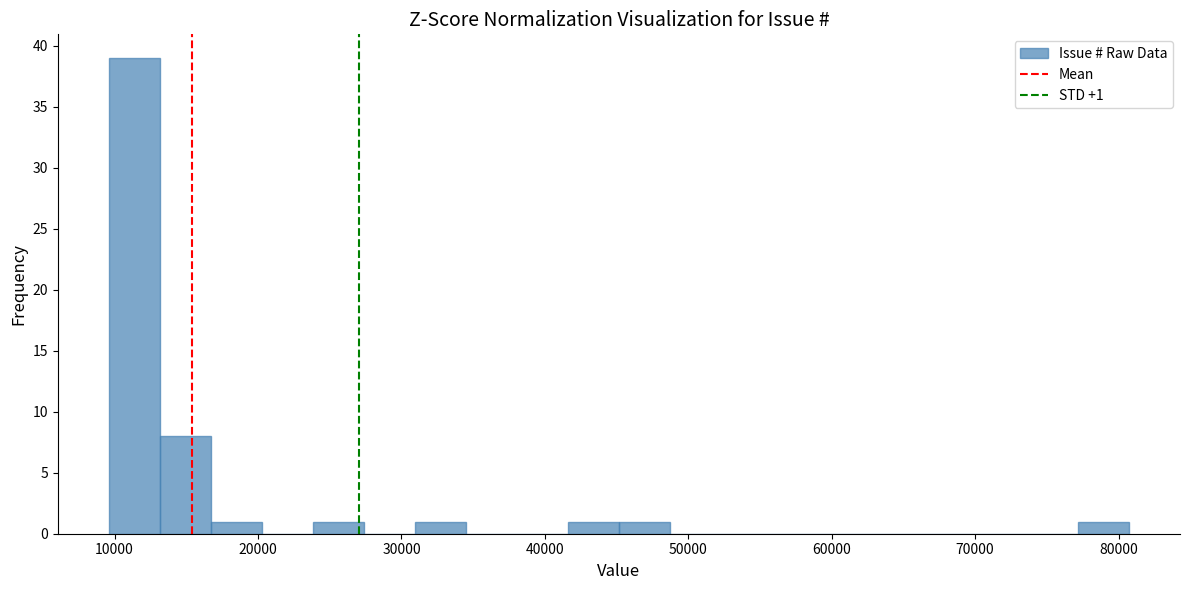

Read against the x-axis, roughly where is the centre of the tallest bar?

11000